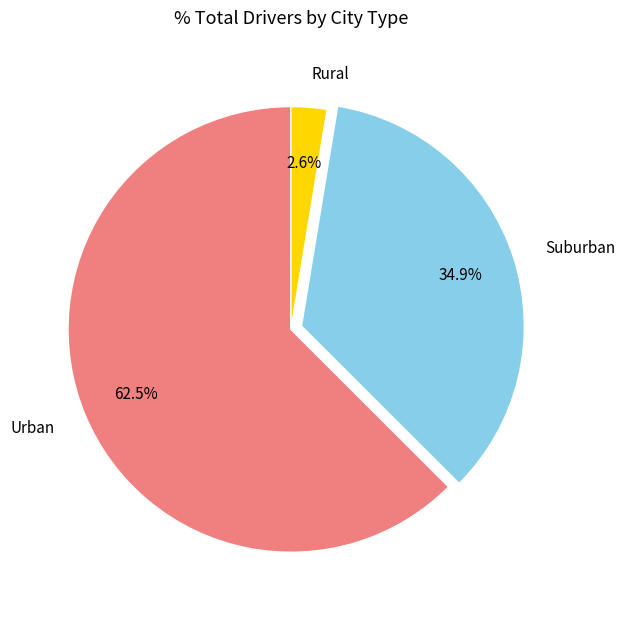

Between Rural and Urban, which is larger?

Urban